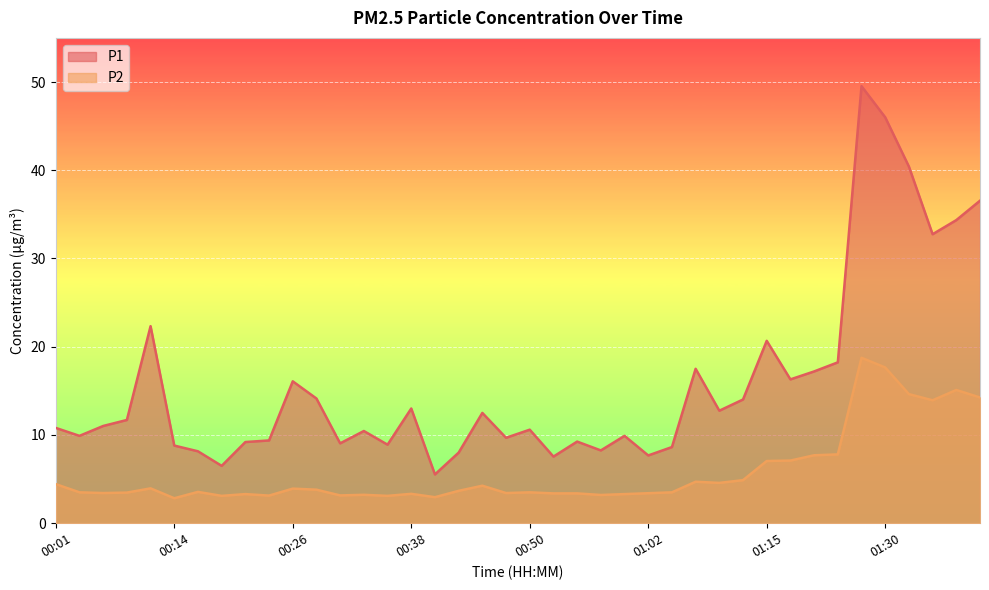

What is the maximum value for P1?

49.5